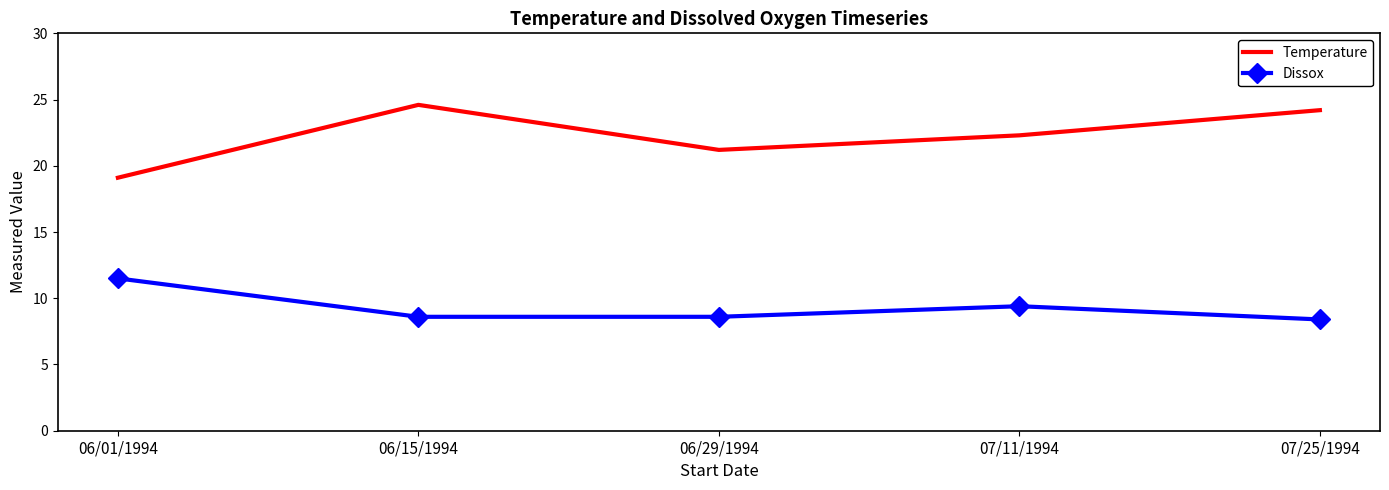

What is the difference between the second highest and minimum values in the Dissox series?

1.0